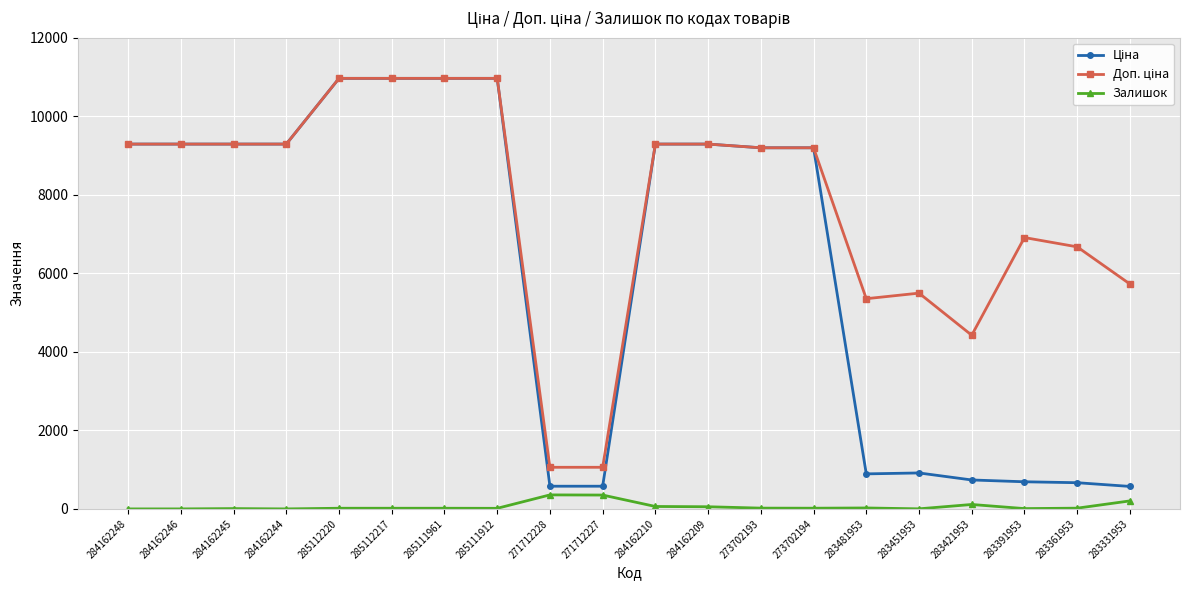

What is the difference between the highest and lowest values at 284162244?

9290.5